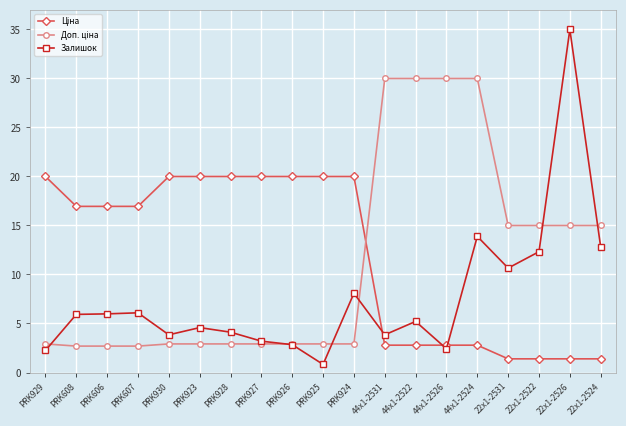

What is the spread (max minus min) of values at 44x1-2522?

27.2